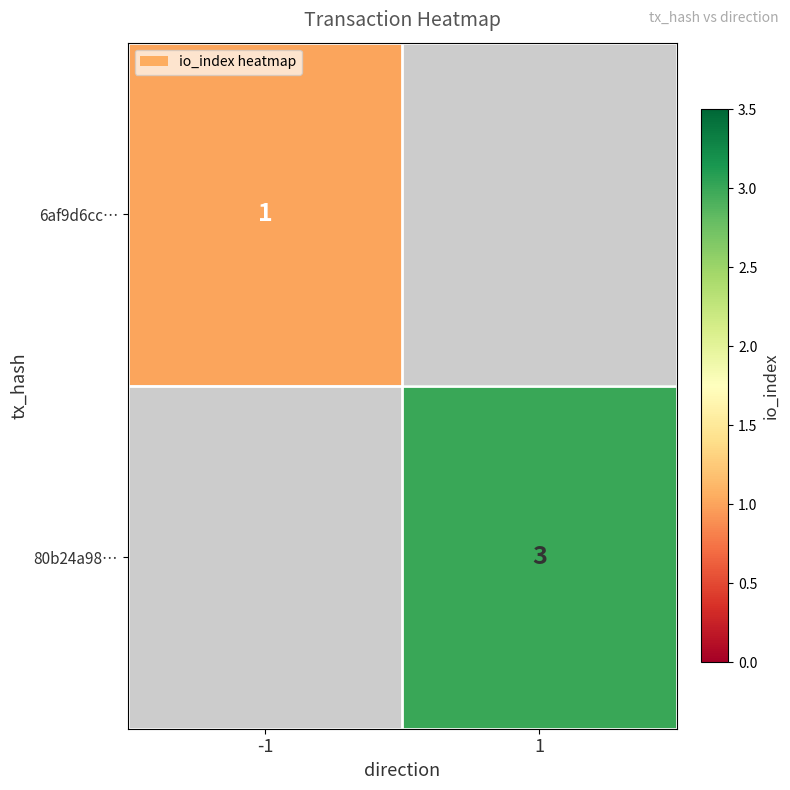

True or false: 80b24a98… has a value of 3 at 1.

True